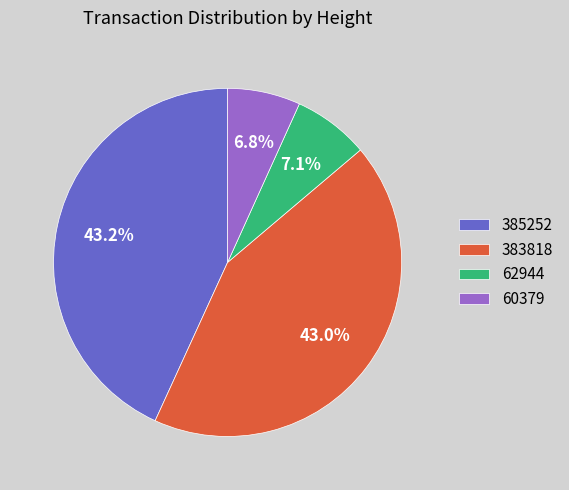

What is the ratio of the value at 62944 to the value at 60379?

1.0